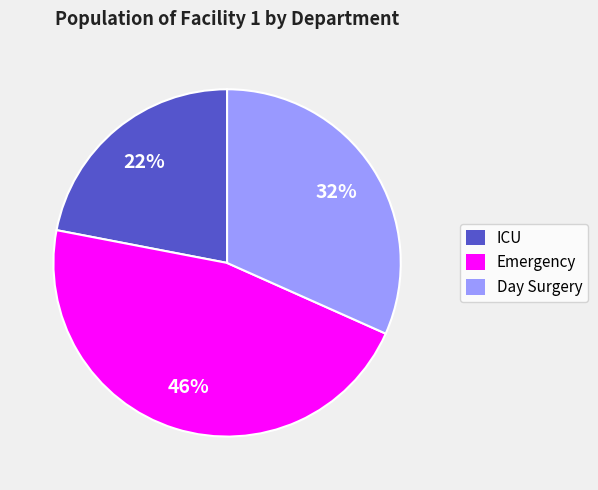

How many segments does this pie chart have?

3